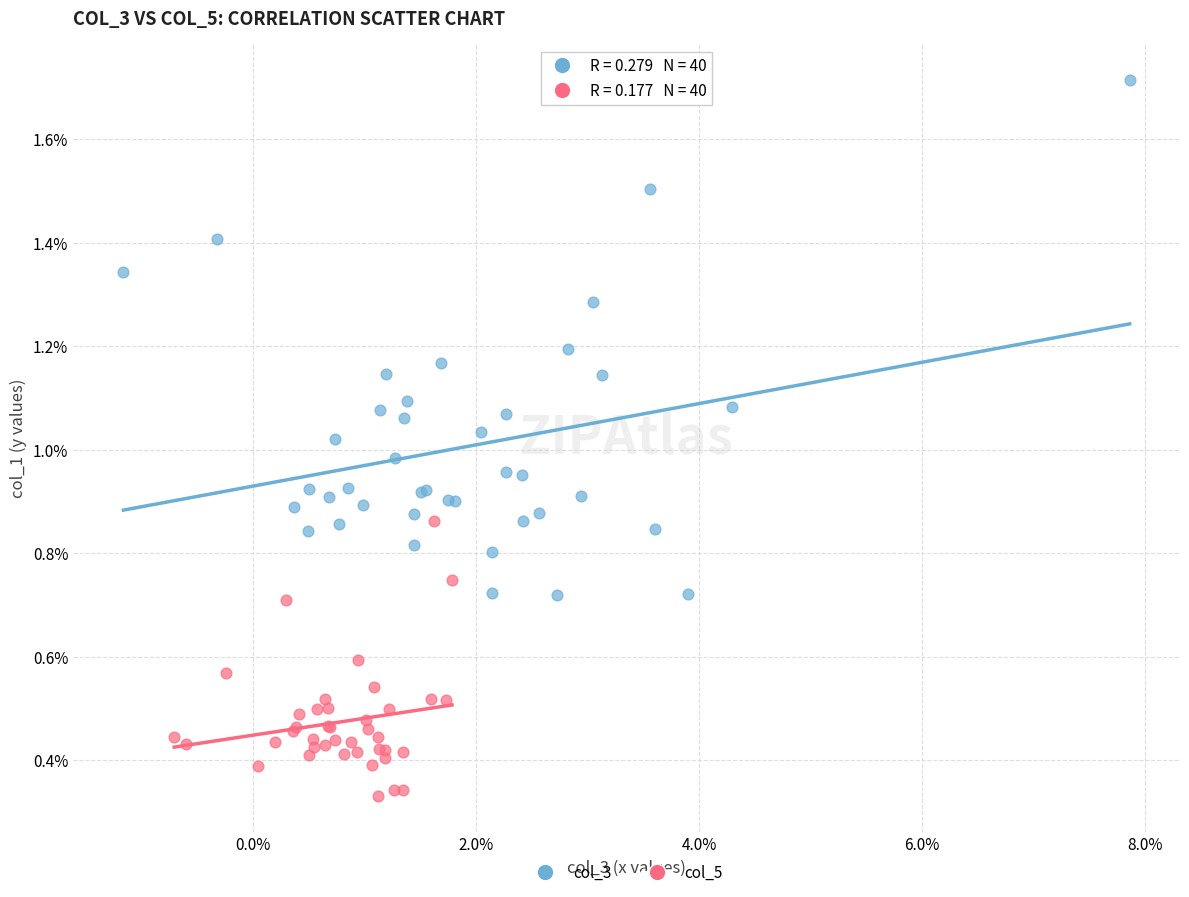

Which series has the largest Y range (max minus min)?

col_3